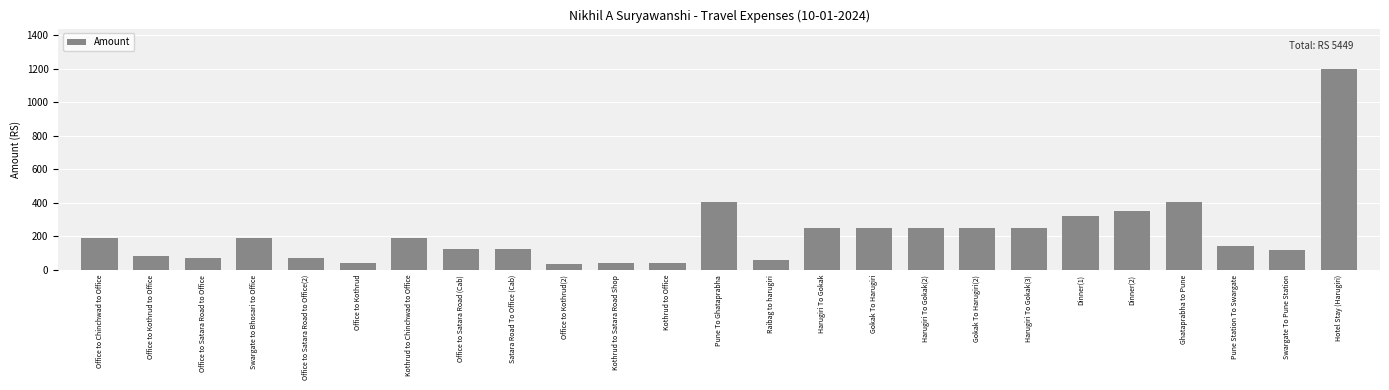

Does the chart contain stacked bars?

No